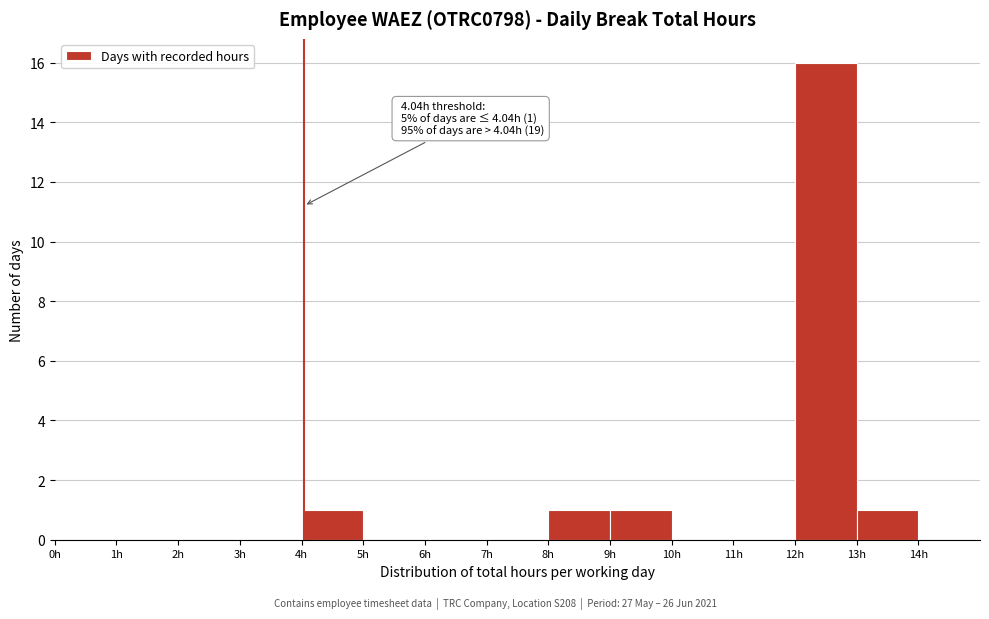

Which range on the x-axis has the tallest bar?

12 to 13